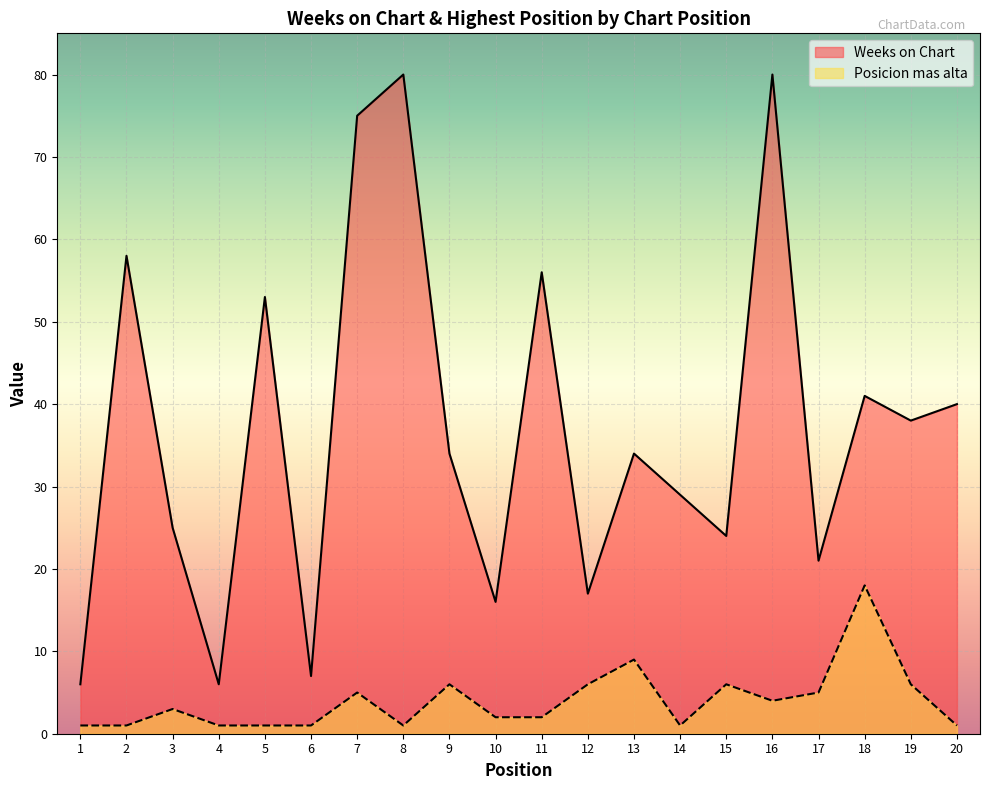

How many lines are shown in the chart?

2